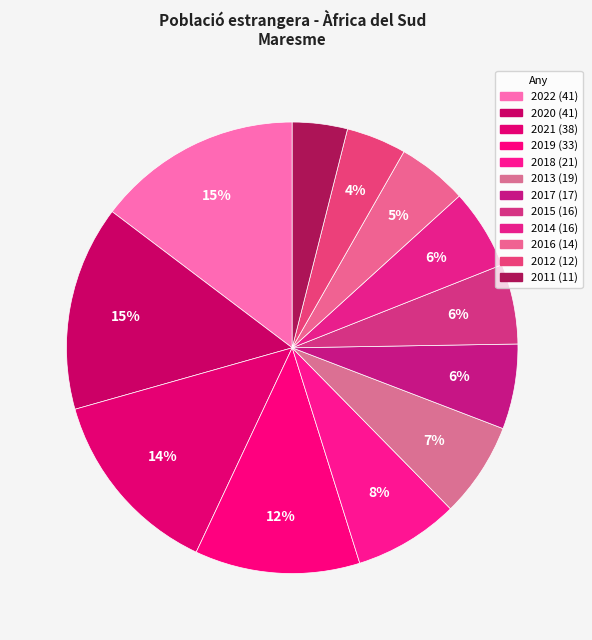

How many slices are in this pie chart?

12